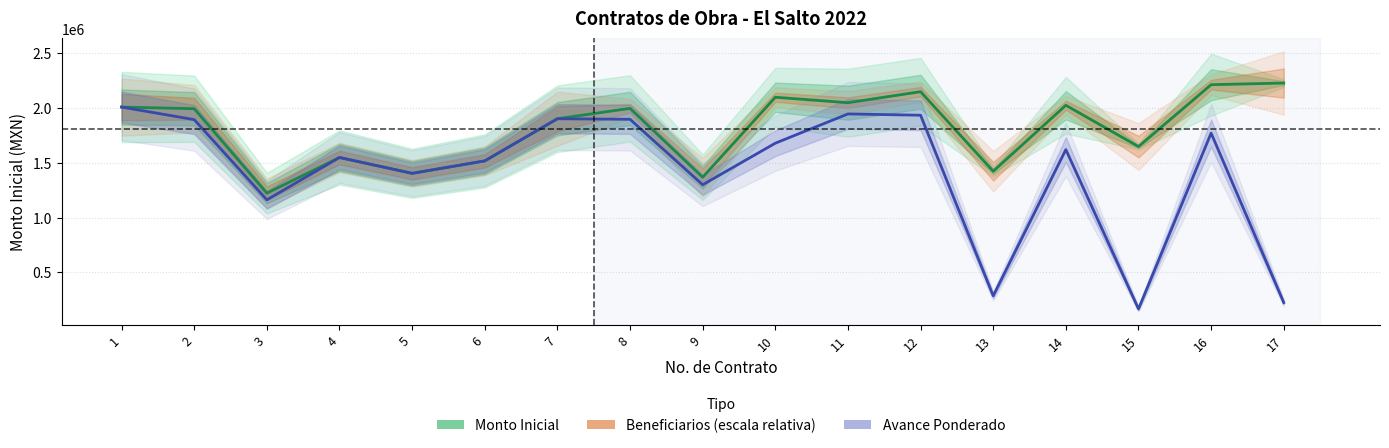

How many interior local peaks does the Avance ponderado series have?

5